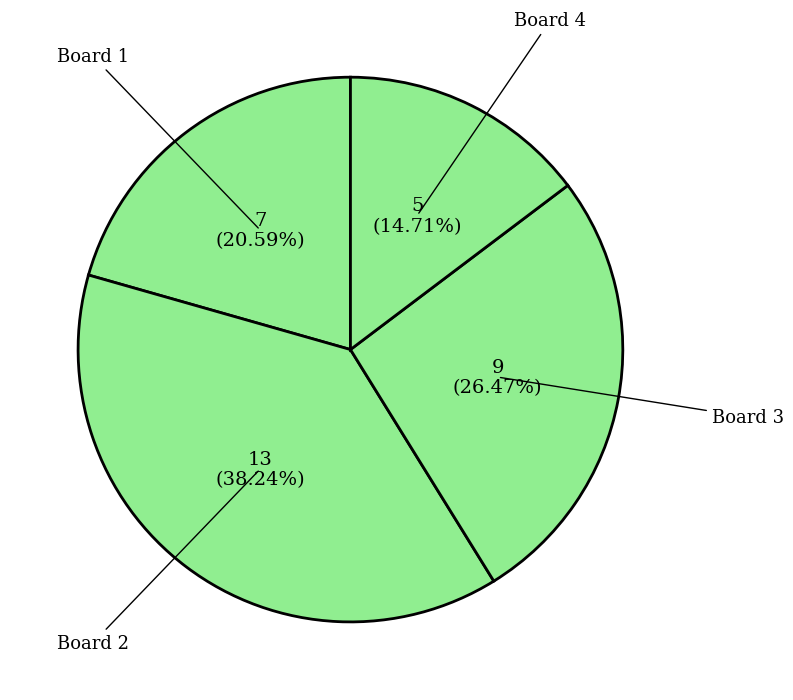

Which category has the biggest portion of the pie?

Board 2